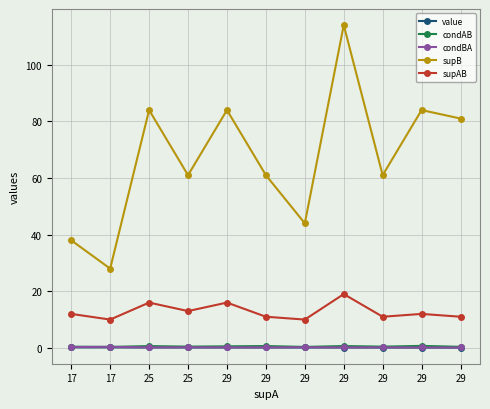

What is the sum of all value values?

1.5